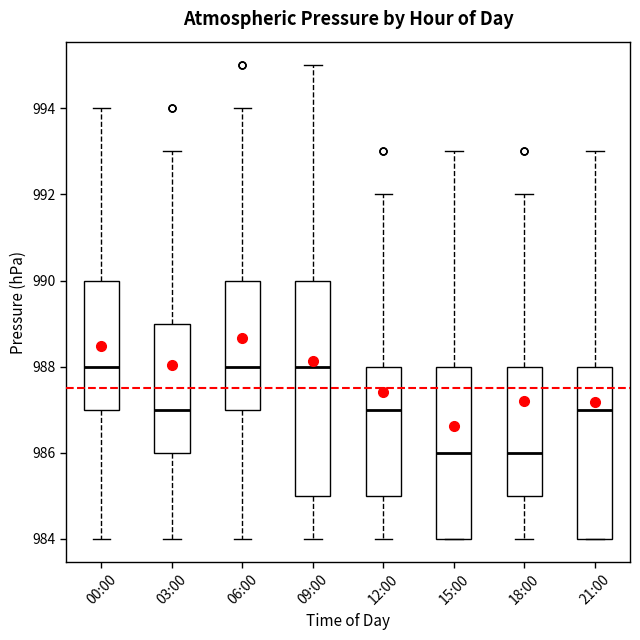

Where does the upper whisker of the box for 06:00 end on the y-axis? The values are not printed on the chart, so give them approximately, as read against the axis.

994